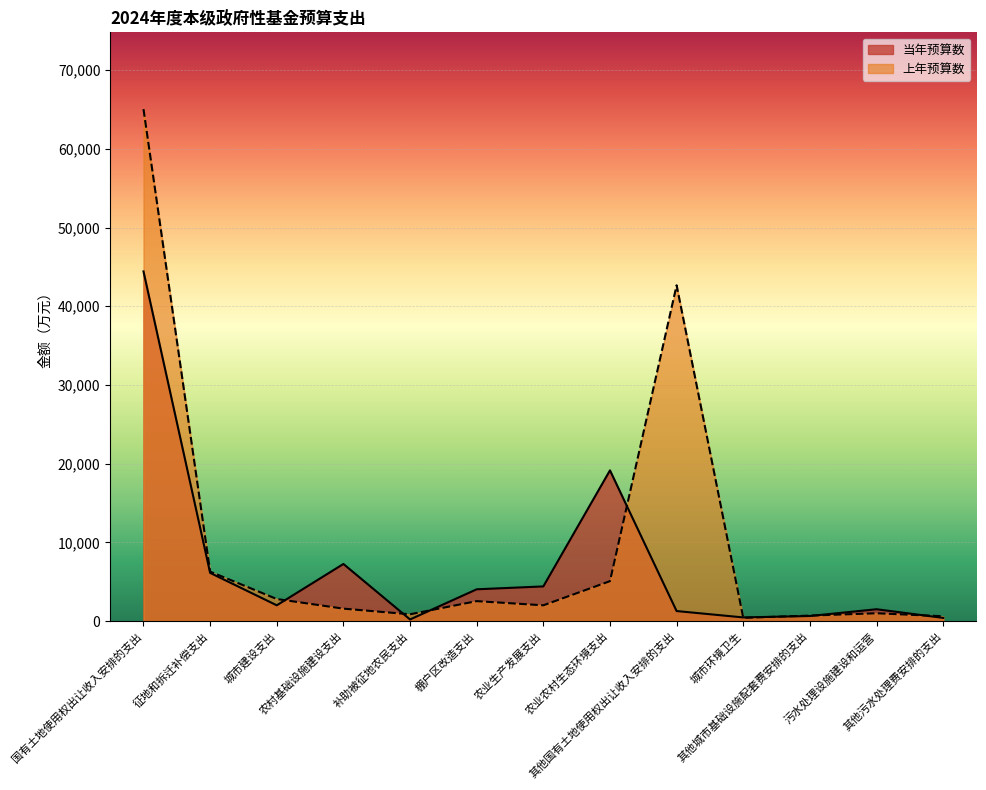

At which label does 当年预算数 first exceed 2000?

国有土地使用权出让收入安排的支出